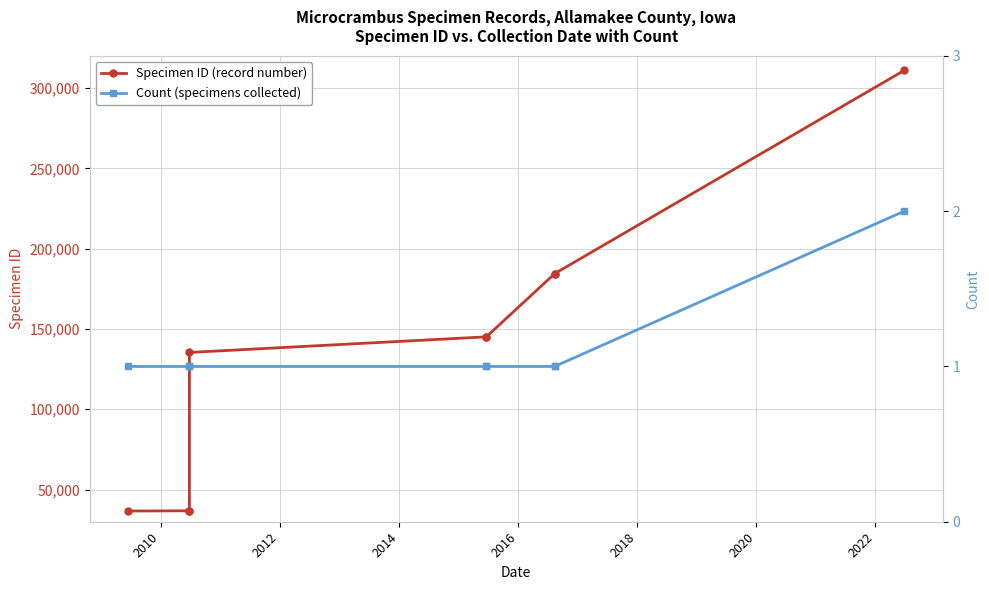

How many lines are shown in the chart?

2